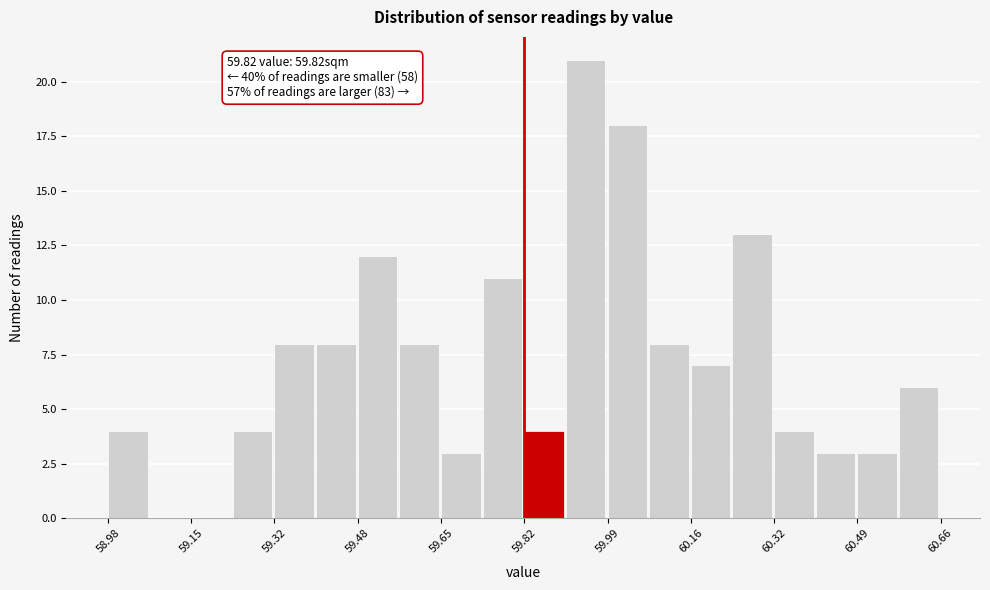

Over which range of the x-axis is the bar tallest?

59.904 to 59.988